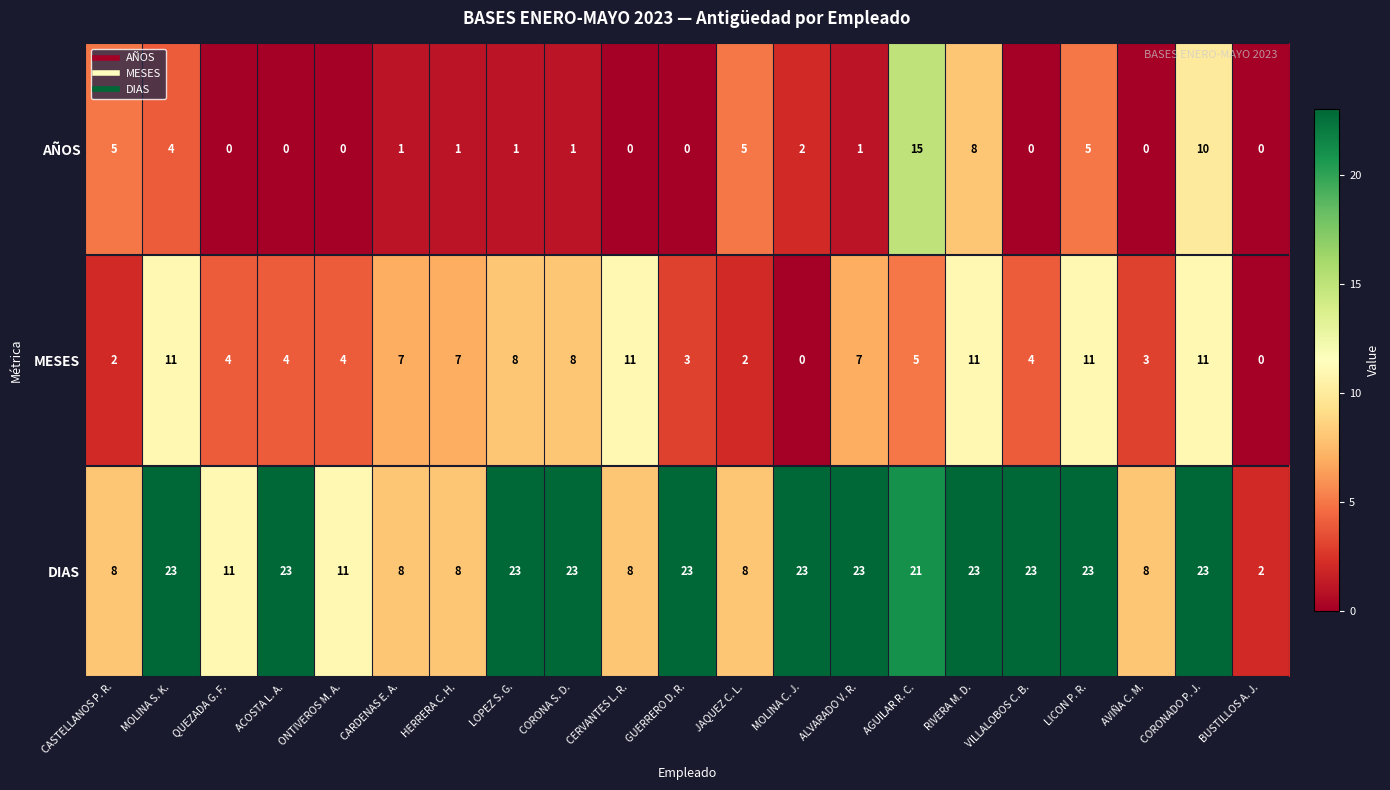

Between MOLINA S. K. and ONTIVEROS M. A., which series saw the biggest shift?

DIAS